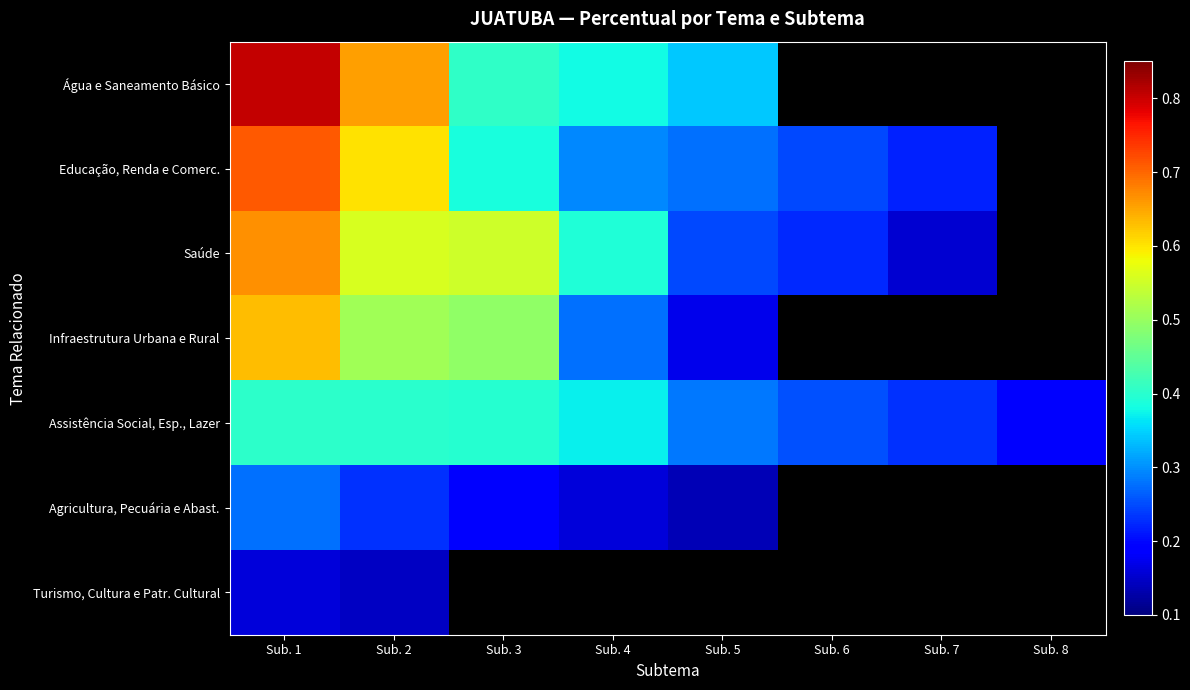

Which has a higher value, Sub. 8 or Sub. 6?

Sub. 6